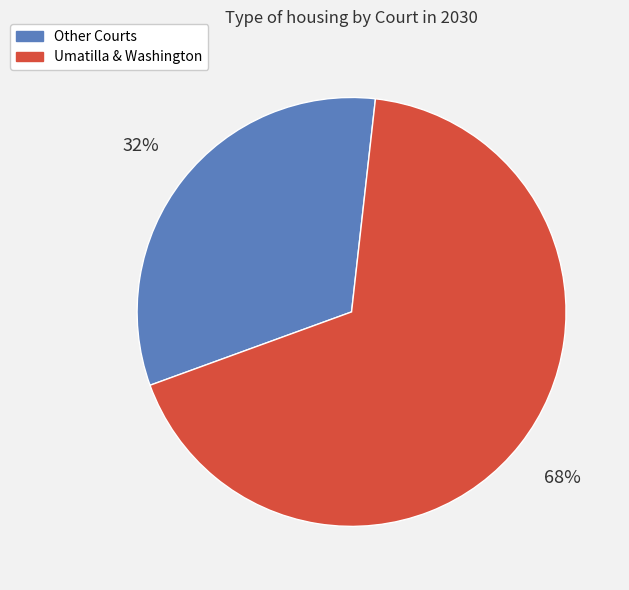

To the nearest percent, what is the average slice percentage?

50%